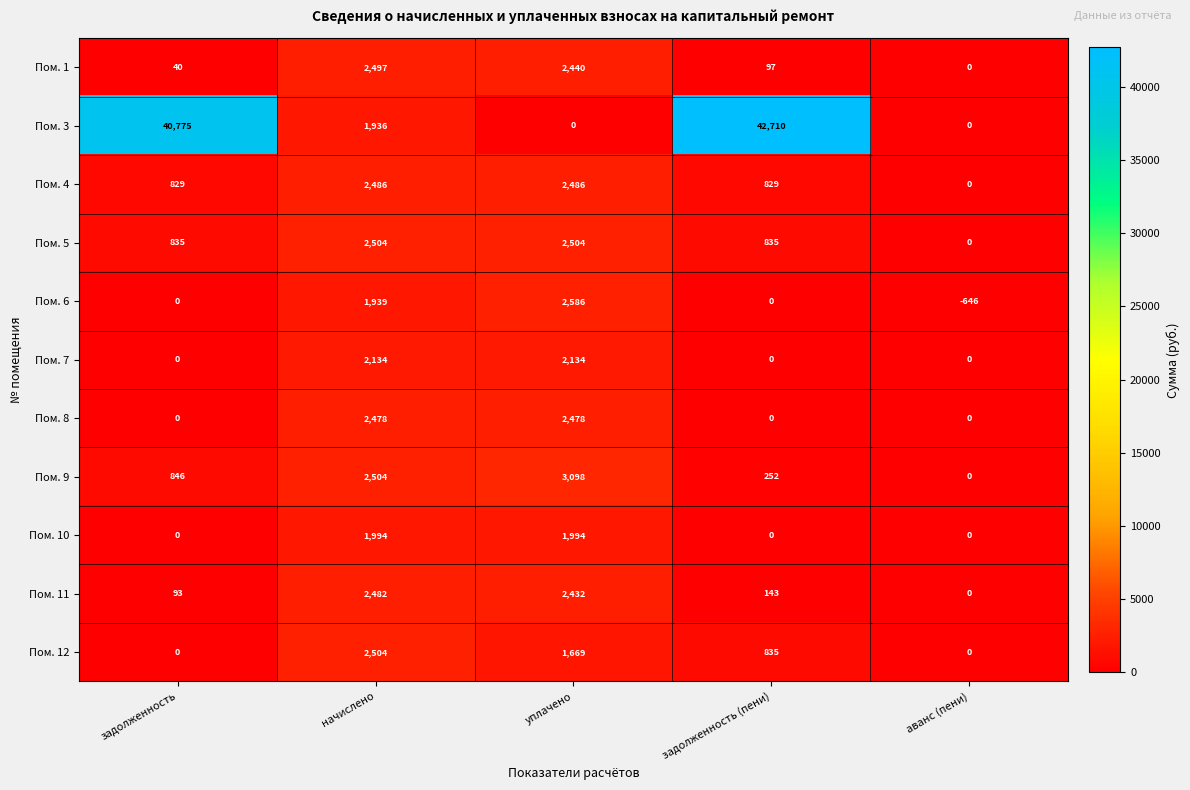

What value does the Пом. 6 series have at начислено?

1939